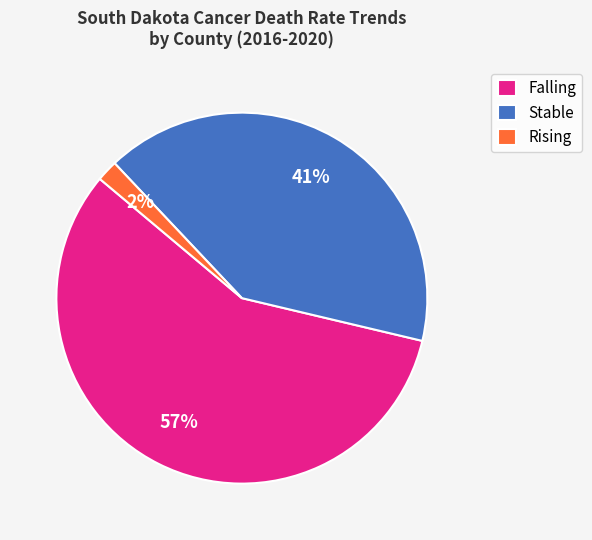

Count the number of slices in the pie.

3